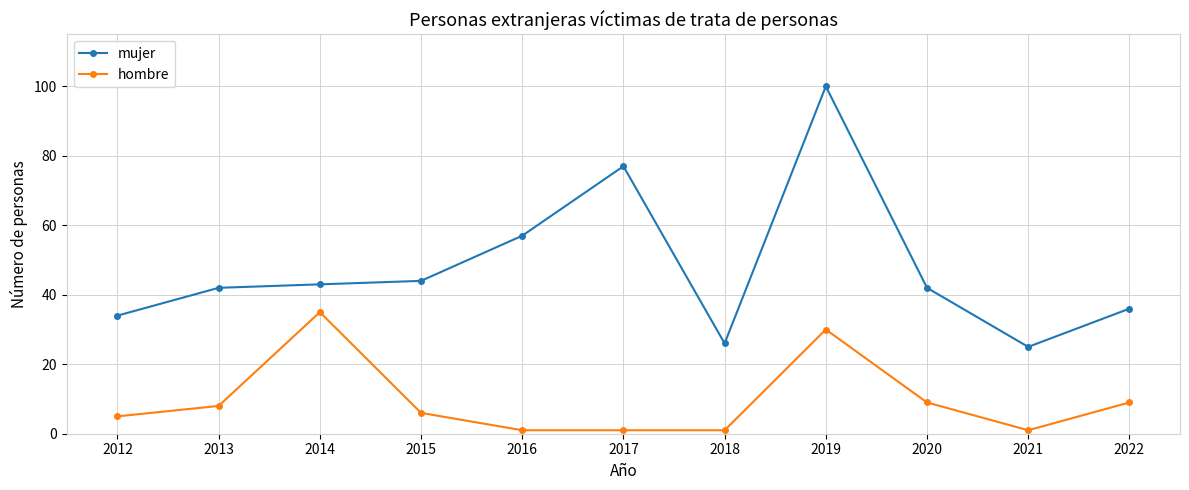

What is the value of the mujer point at the 9th from the left?

42